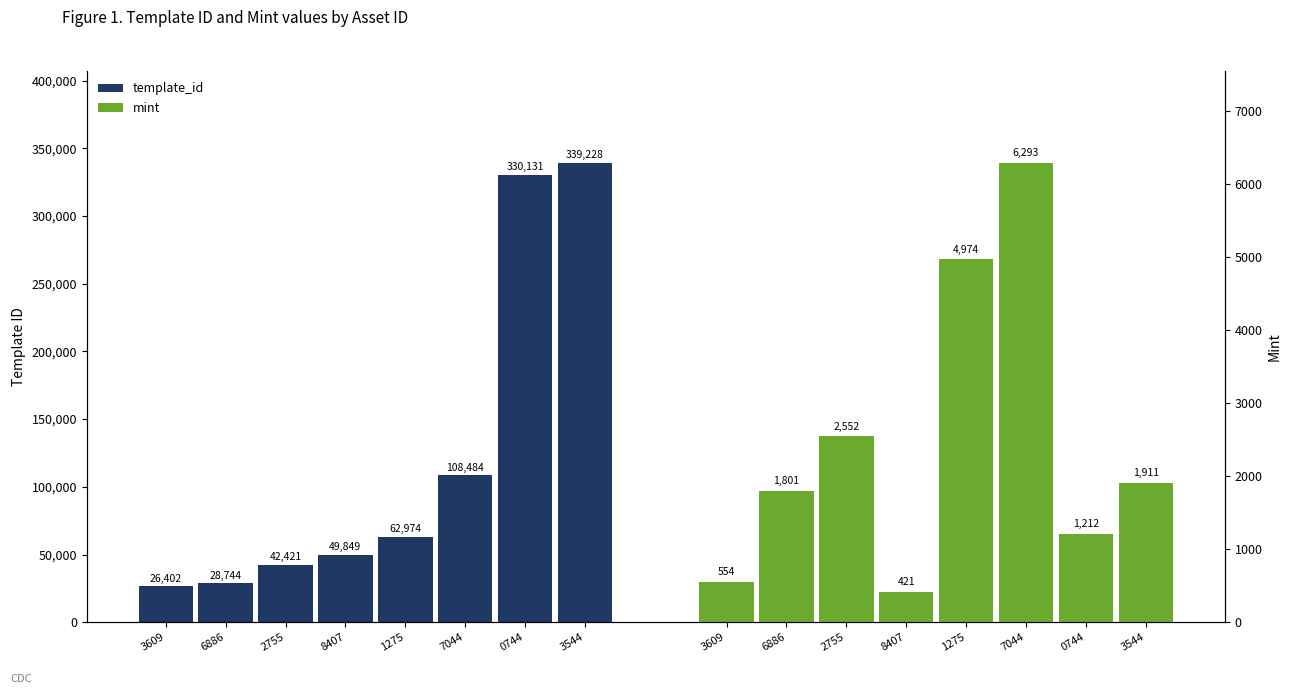

How many bars are there in total?

16